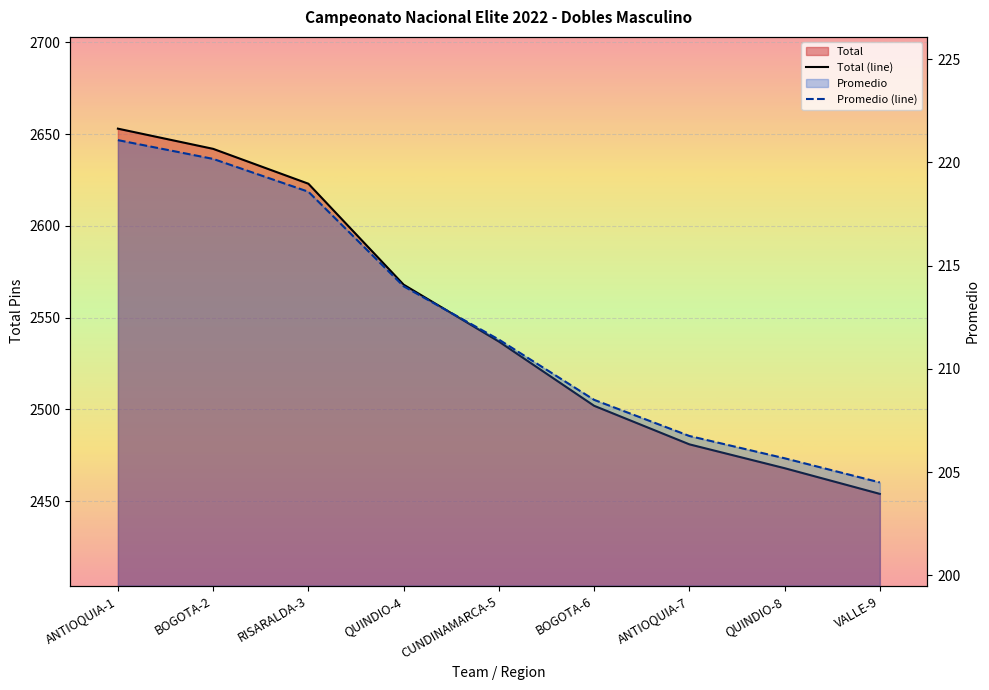

Which has a higher value, QUINDIO-4 or CUNDINAMARCA-5?

QUINDIO-4